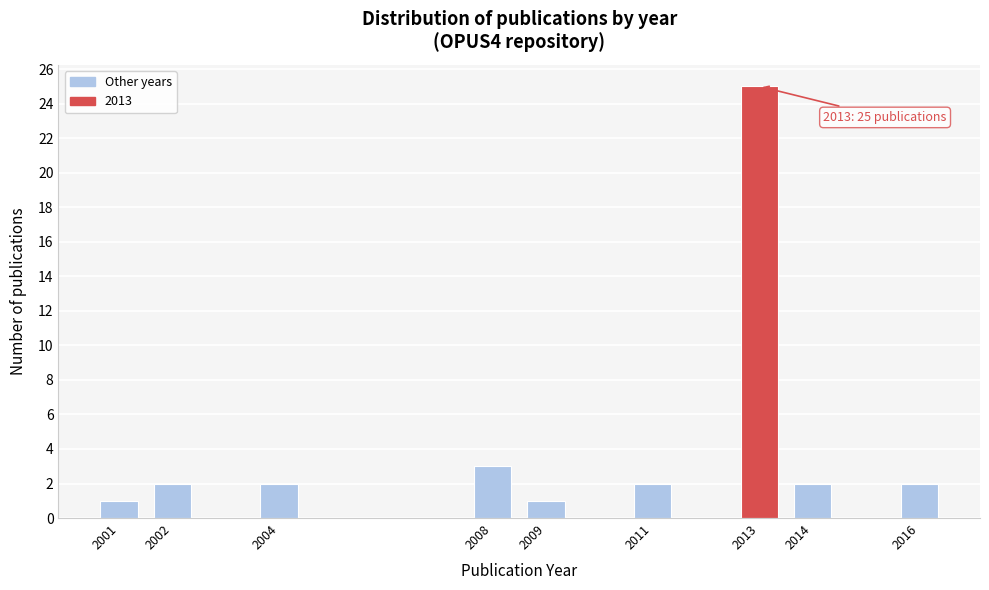

Reading right to left, what are all the values shown in this chart?

2016=2	2014=2	2013=25	2011=2	2009=1	2008=3	2004=2	2002=2	2001=1